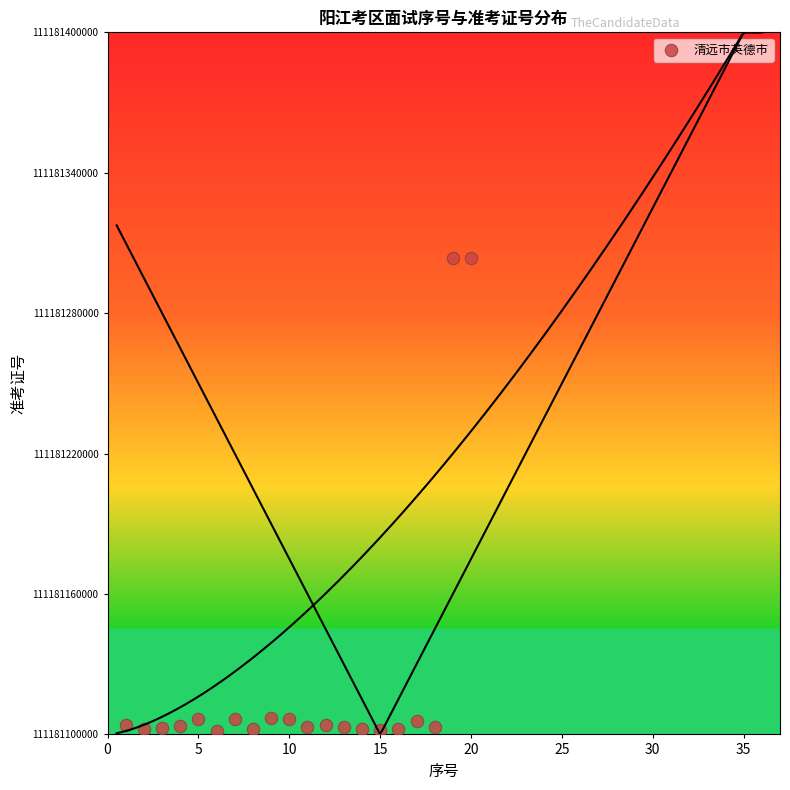

What is the range of X values (max minus min)?

19